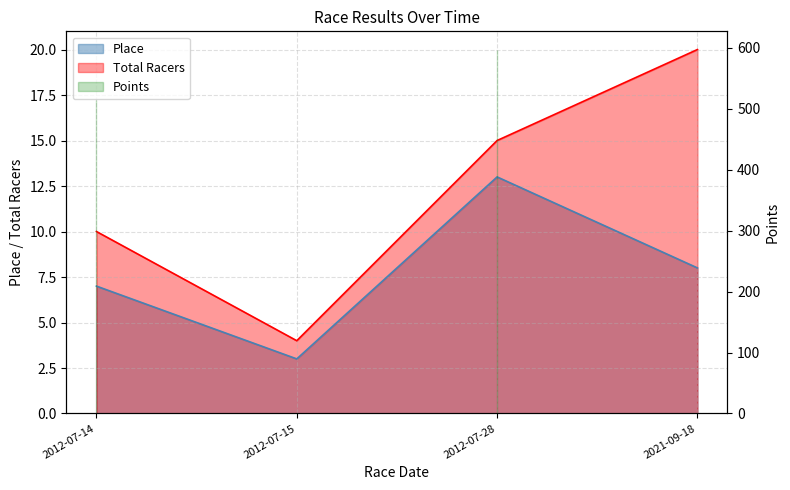

Where does the Place series first go above 8?

2012-07-28